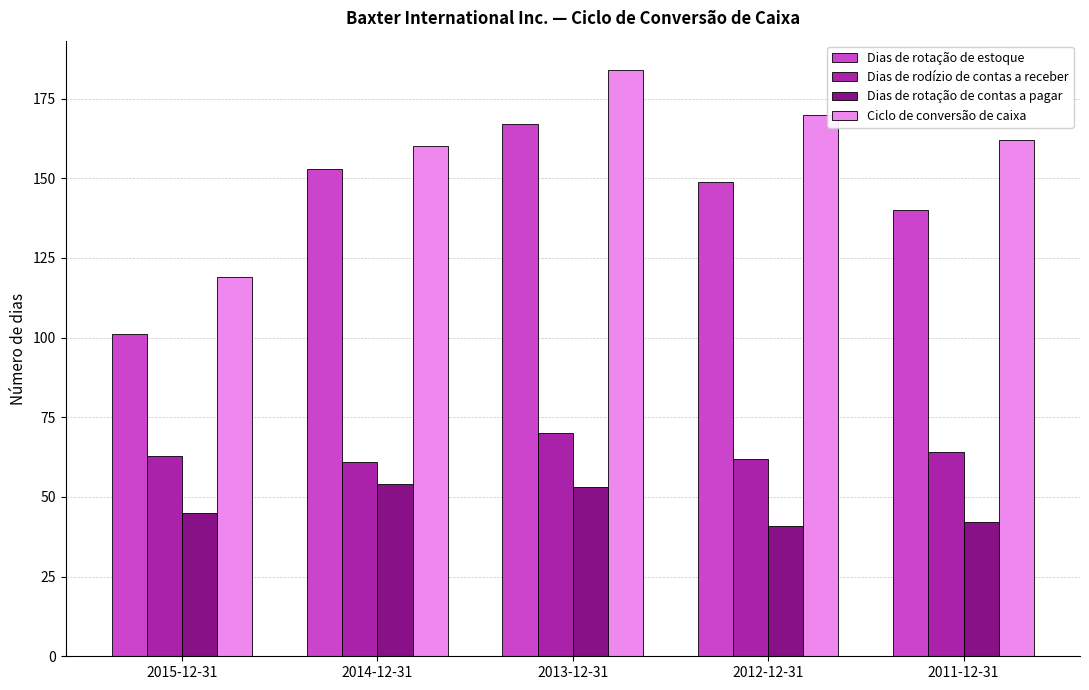

What is the sum of the Dias de rotação de contas a pagar values at 2011-12-31 and 2013-12-31?

95